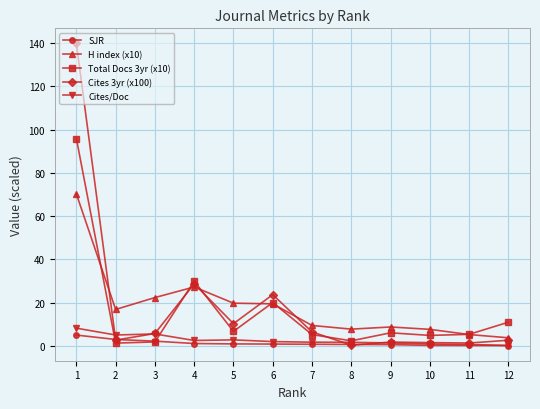

Which series has the widest spread of values?

Cites 3yr (x100)